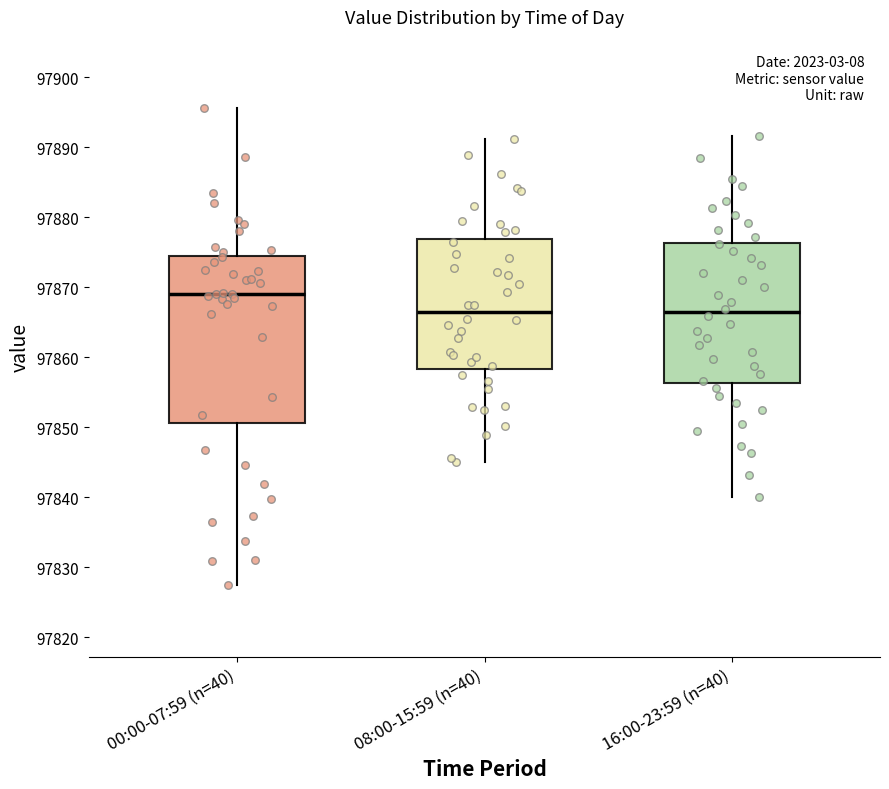

Reading left to right, read every box against the y-axis: the position of its median line, the range the box covers, and the ends of its whiskers. The values are not printed on the chart, so give them approximately, as read against the axis.

00:00-07:59 (n=40): median 97869, box 97851 to 97875, whiskers 97827 to 97896
08:00-15:59 (n=40): median 97866, box 97858 to 97877, whiskers 97845 to 97891
16:00-23:59 (n=40): median 97866, box 97856 to 97876, whiskers 97840 to 97892